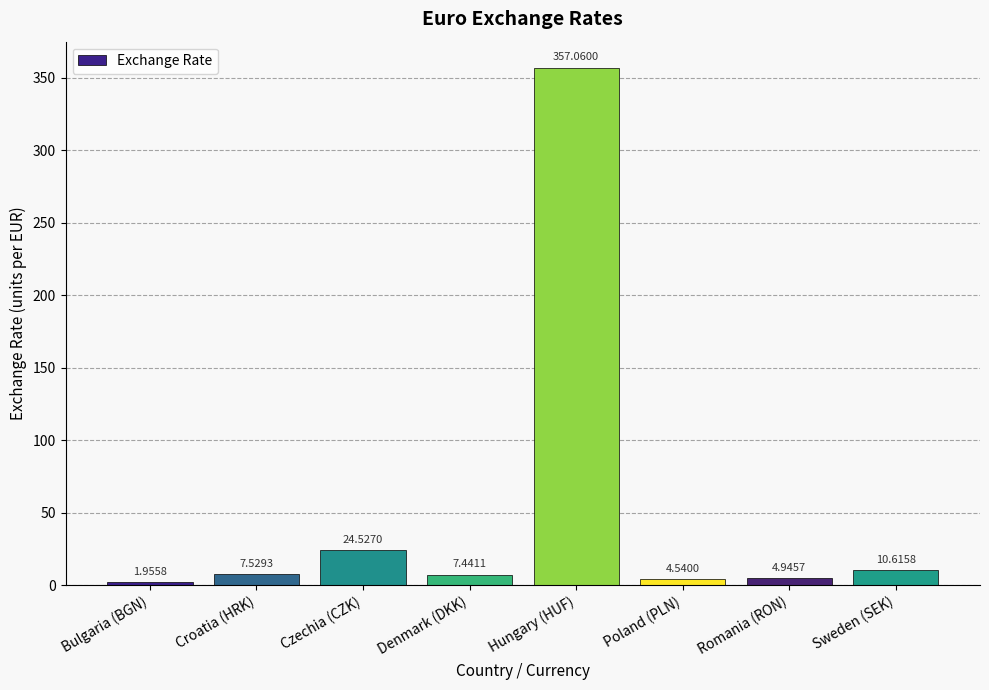

What is the label of the 3rd bar from the right?

Poland (PLN)